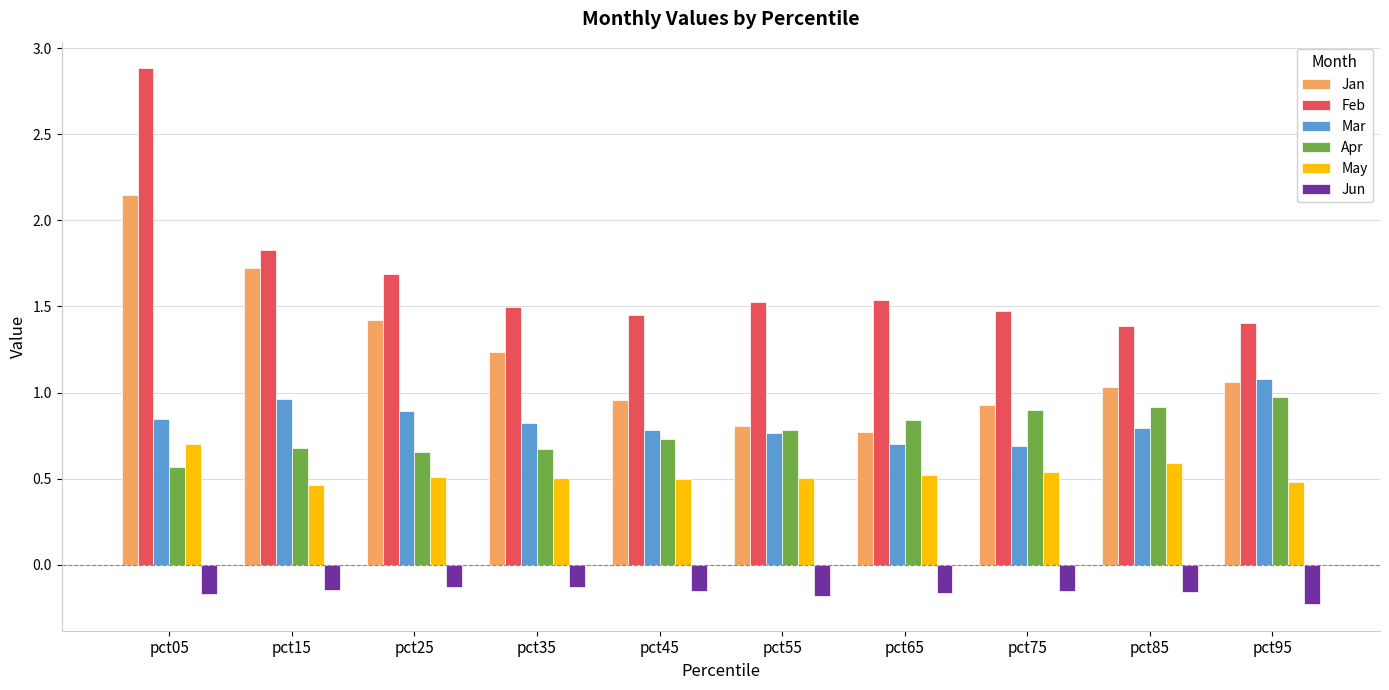

At which category does the chart reach its minimum across all series?

pct95